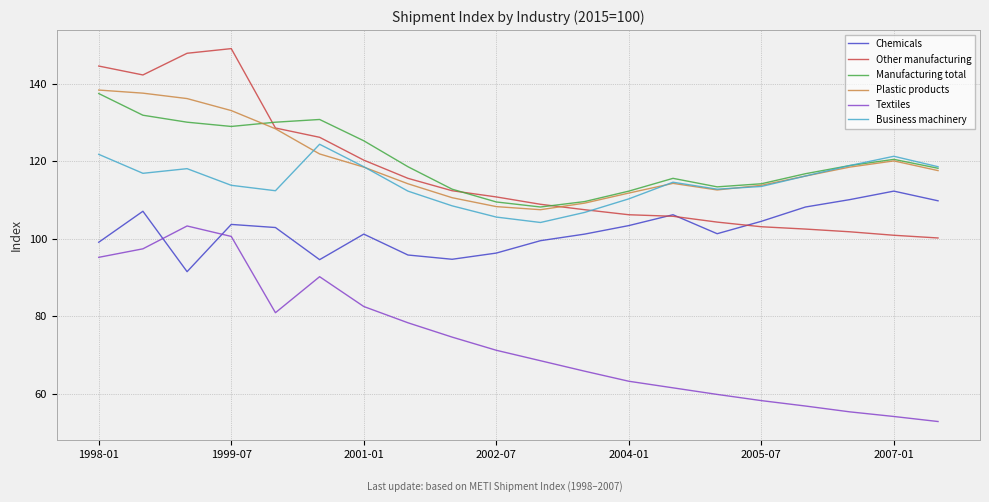

What is the difference between the second highest and minimum values in the Plastic products series?

30.1